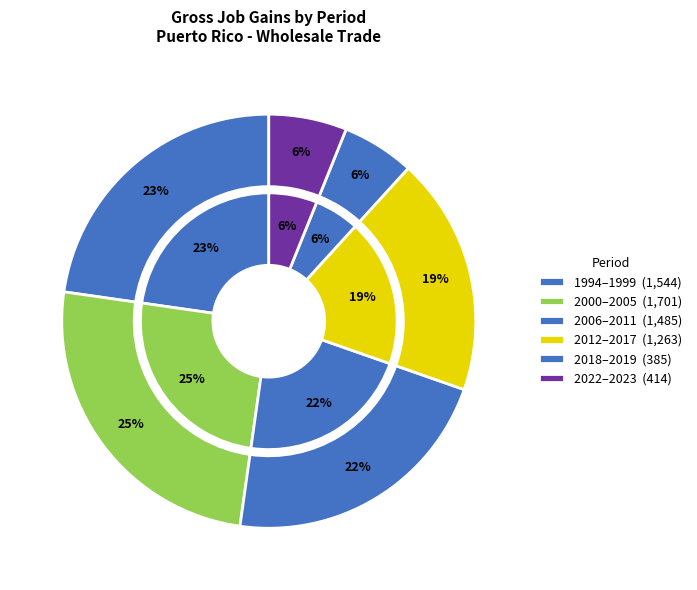

The 1998 slice represents 11% of the pie. True or false?

False